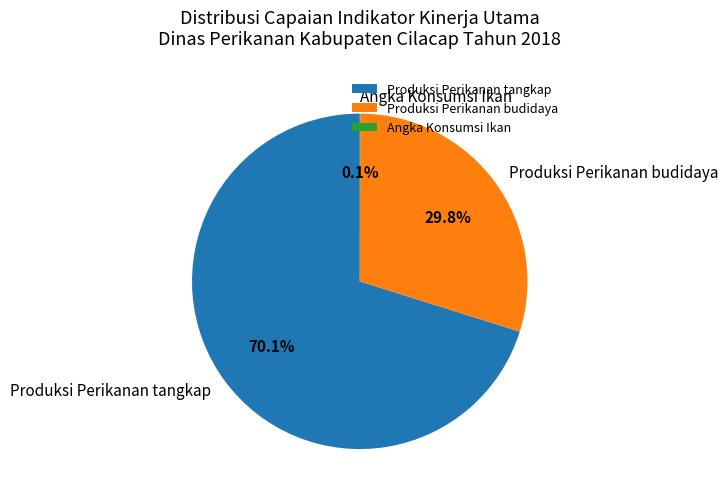

Combined, do Produksi Perikanan budidaya and Produksi Perikanan tangkap account for over 50%?

Yes